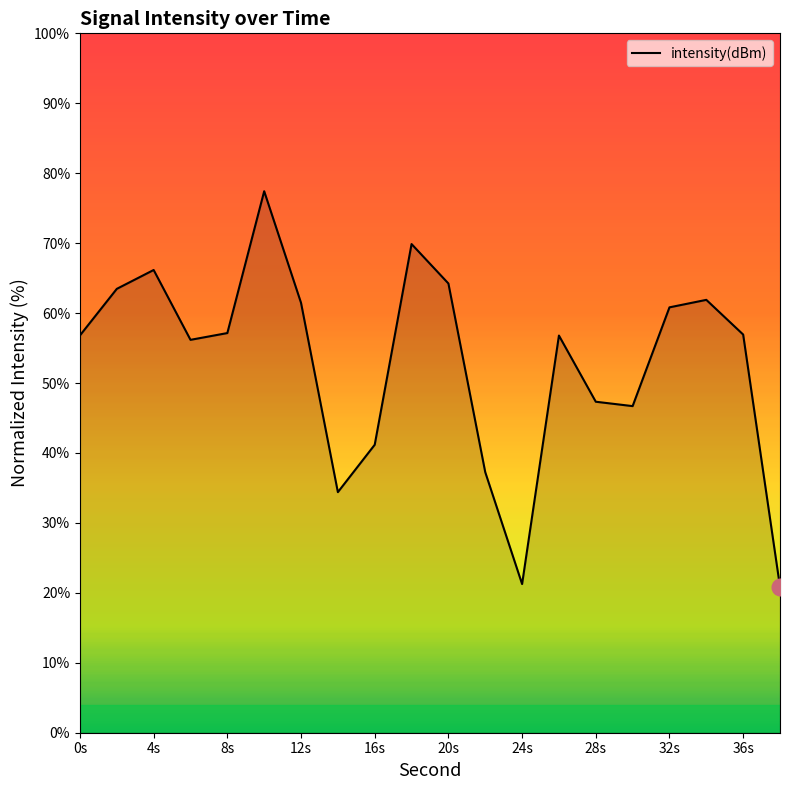

What is the difference between the maximum and minimum values?

56.5